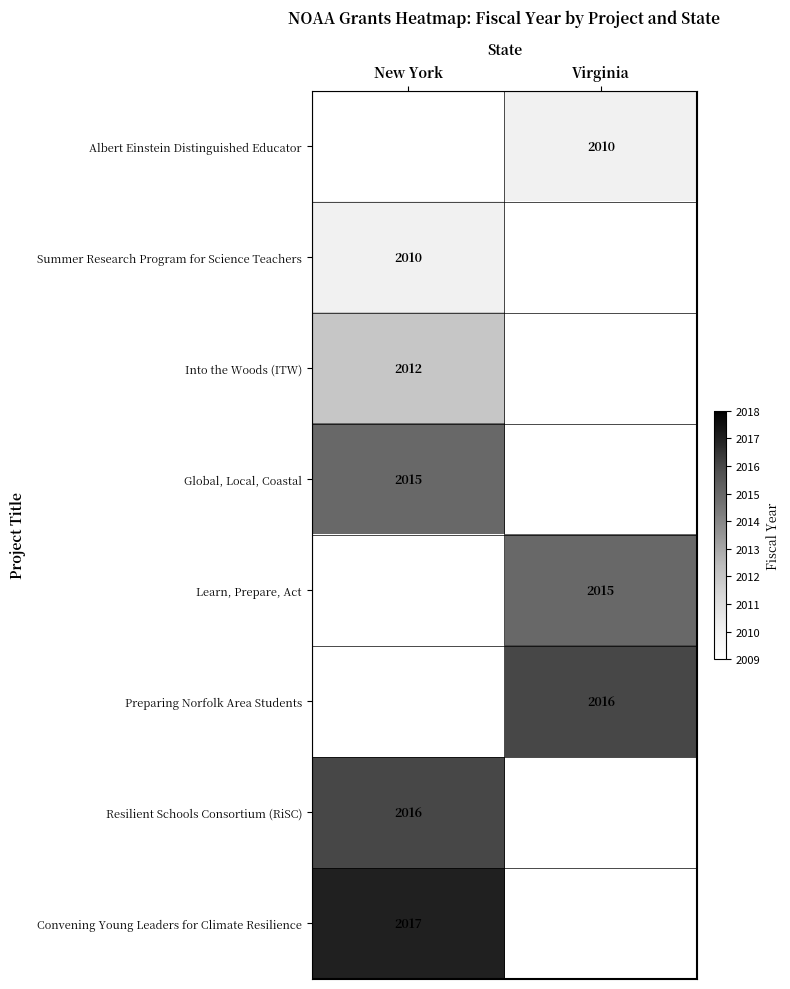

The value of Preparing Norfolk Area Students at Virginia is 1404.5. True or false?

False